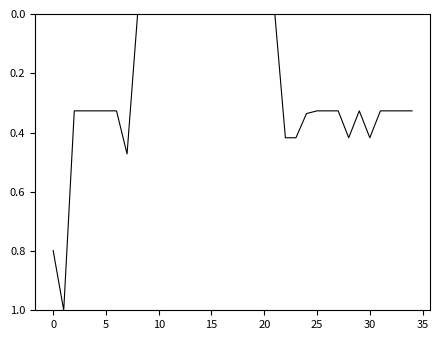

What is the maximum value shown in the chart?

1.0